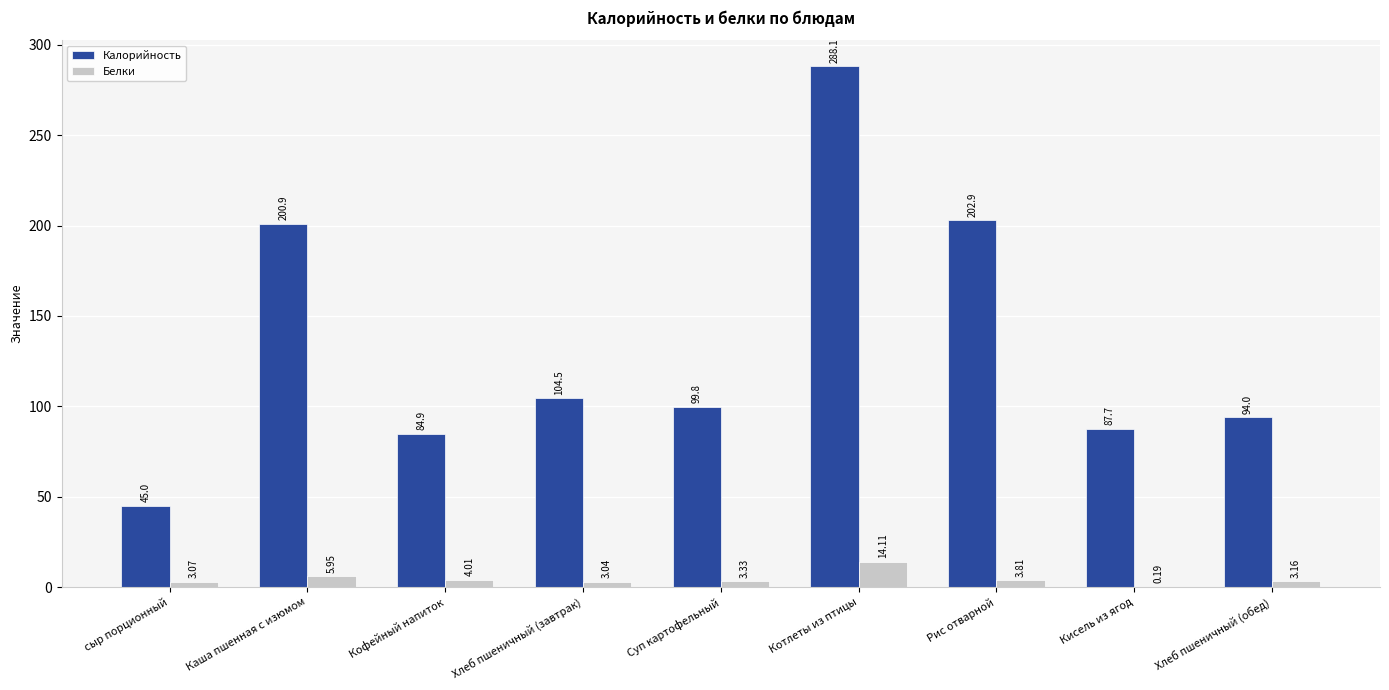

Are the bars horizontal?

No